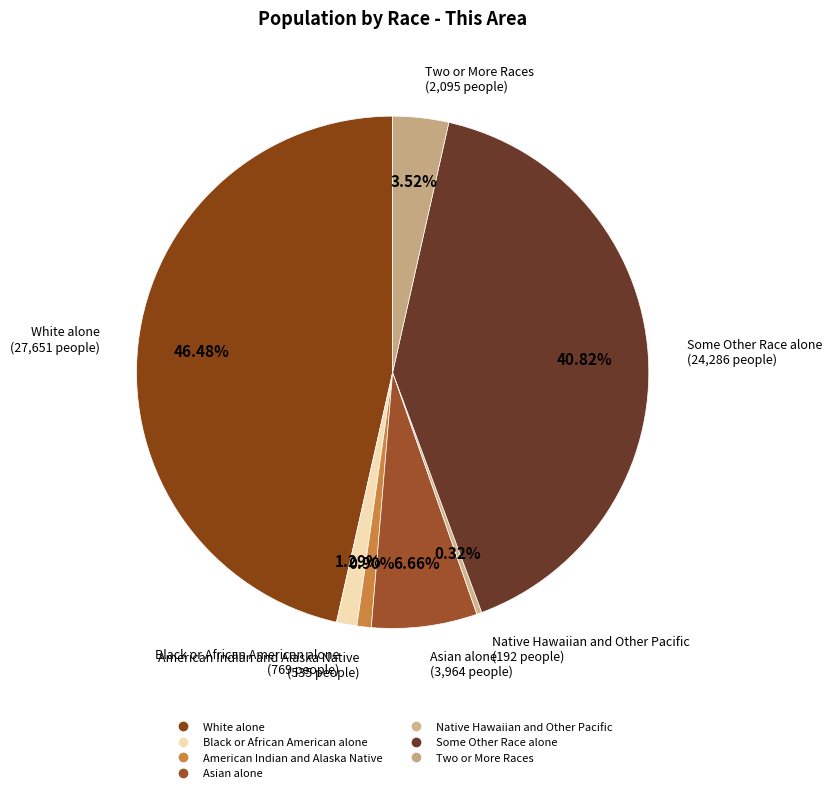

Count the number of slices in the pie.

7